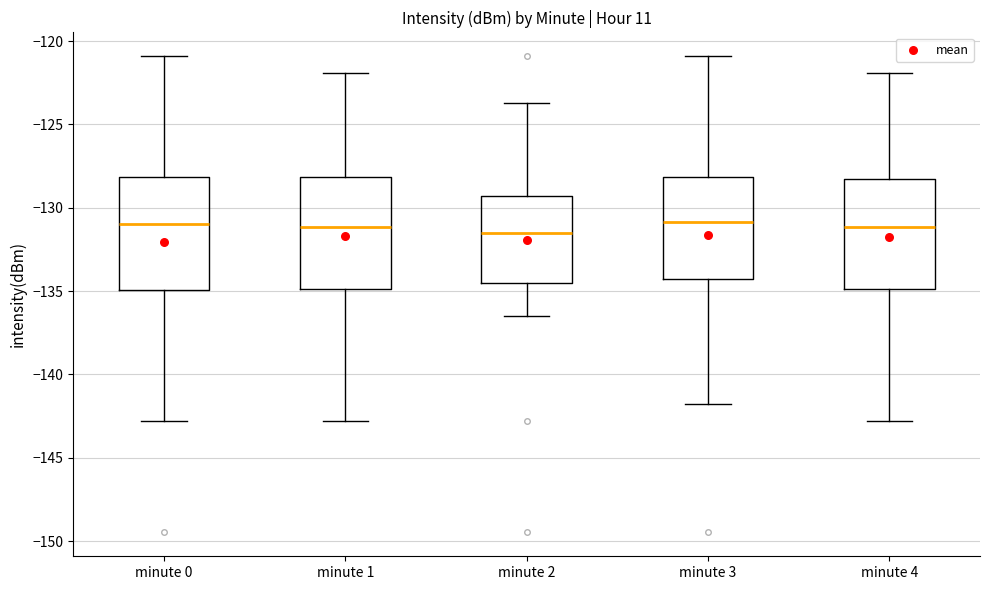

Reading left to right, transcribe this box plot: for each box, give where its median line is, the range the box spans, and where its two whiskers end, as read against the y-axis. The values are not printed on the chart, so give them approximately, as read against the axis.

minute 0: median -131.0, box -135.0 to -128.0, whiskers -143.0 to -121.0
minute 1: median -131.0, box -135.0 to -128.0, whiskers -143.0 to -122.0
minute 2: median -131.5, box -134.5 to -129.5, whiskers -136.5 to -123.5
minute 3: median -131.0, box -134.5 to -128.0, whiskers -141.5 to -121.0
minute 4: median -131.0, box -135.0 to -128.0, whiskers -143.0 to -122.0